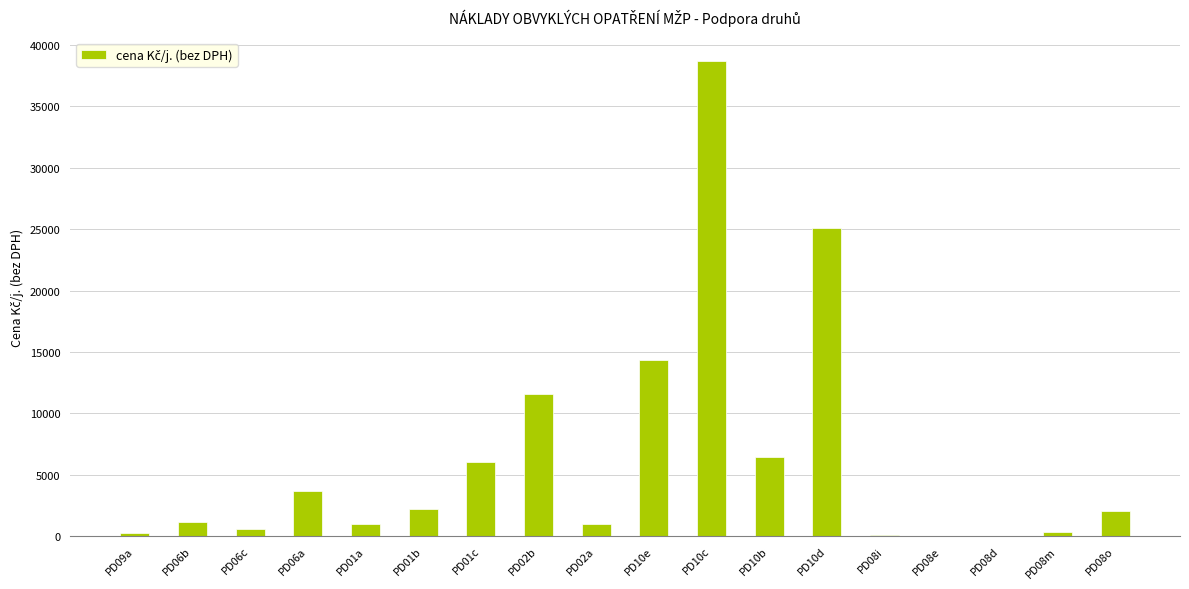

What is the greatest value displayed?

38700.0